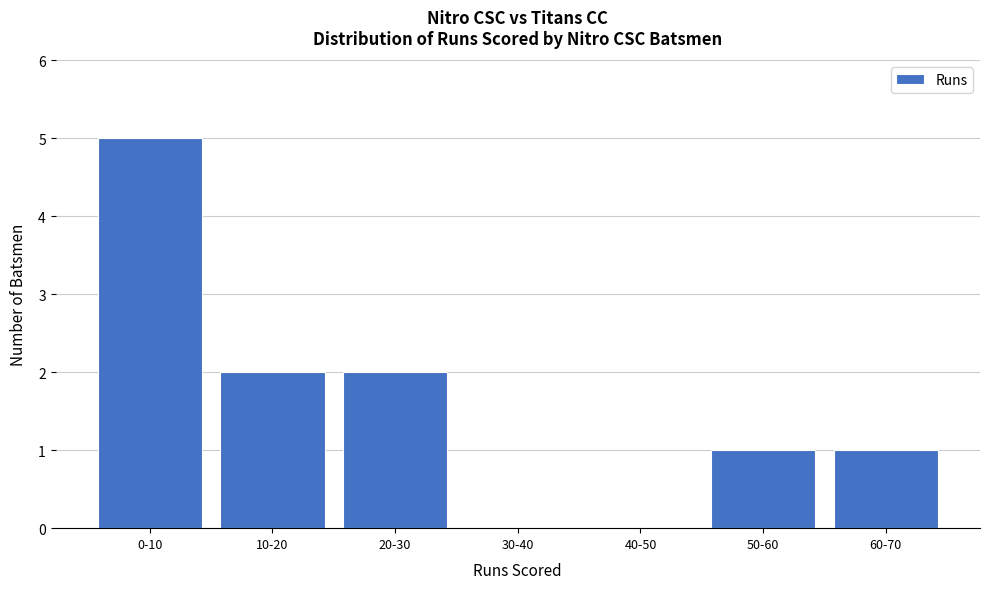

Reading left to right, list all the values displayed in this chart.

0-10=5	10-20=2	20-30=2	30-40=0	40-50=0	50-60=1	60-70=1